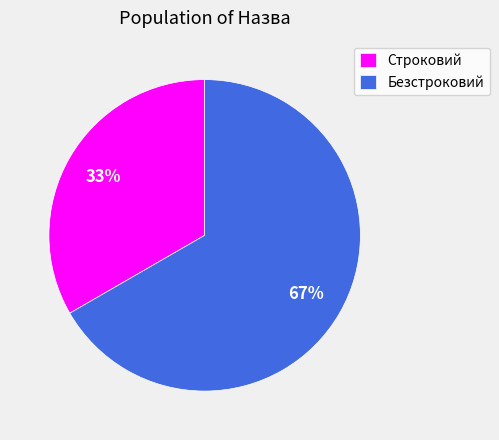

To the nearest percent, what portion does Строковий represent?

33%